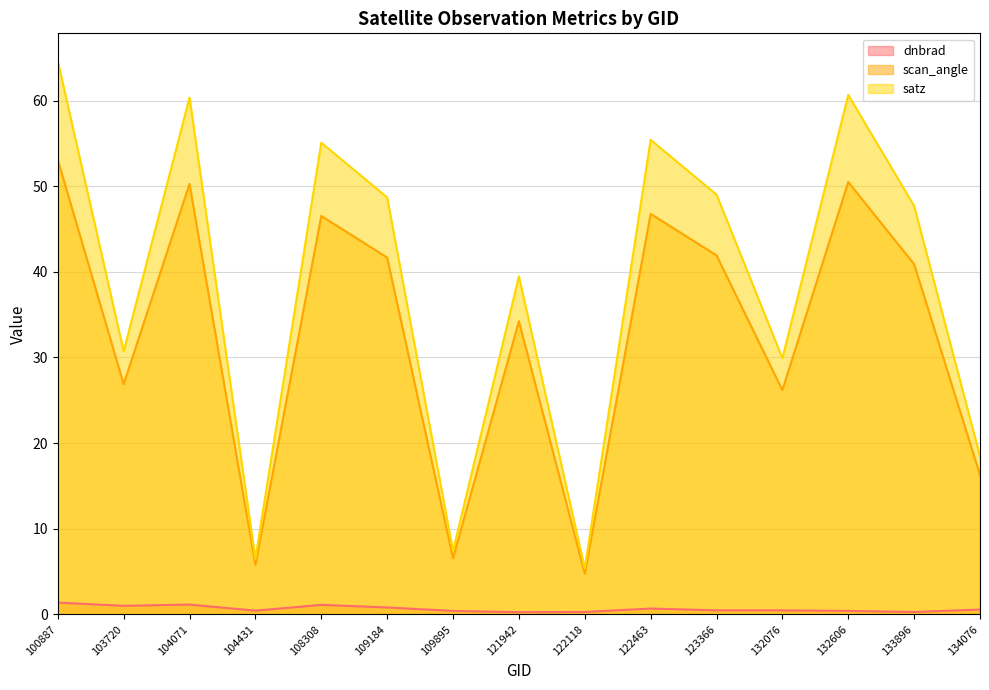

The value of satz at 132606 is 60.7. True or false?

True